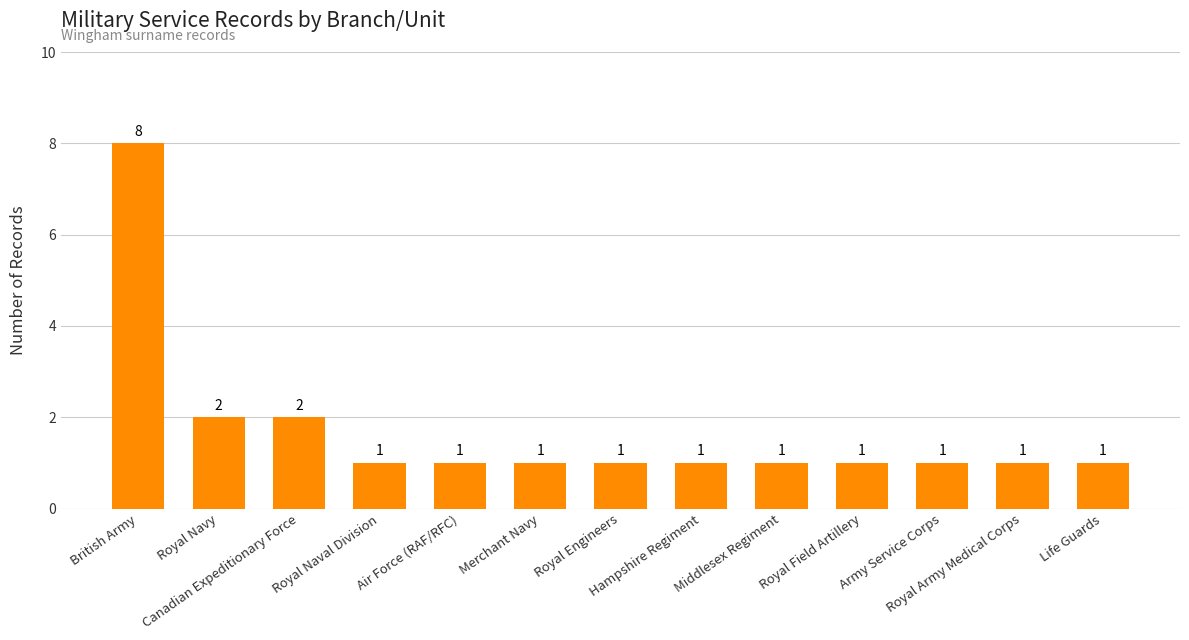

What is the value of the 13th bar from the left?

1